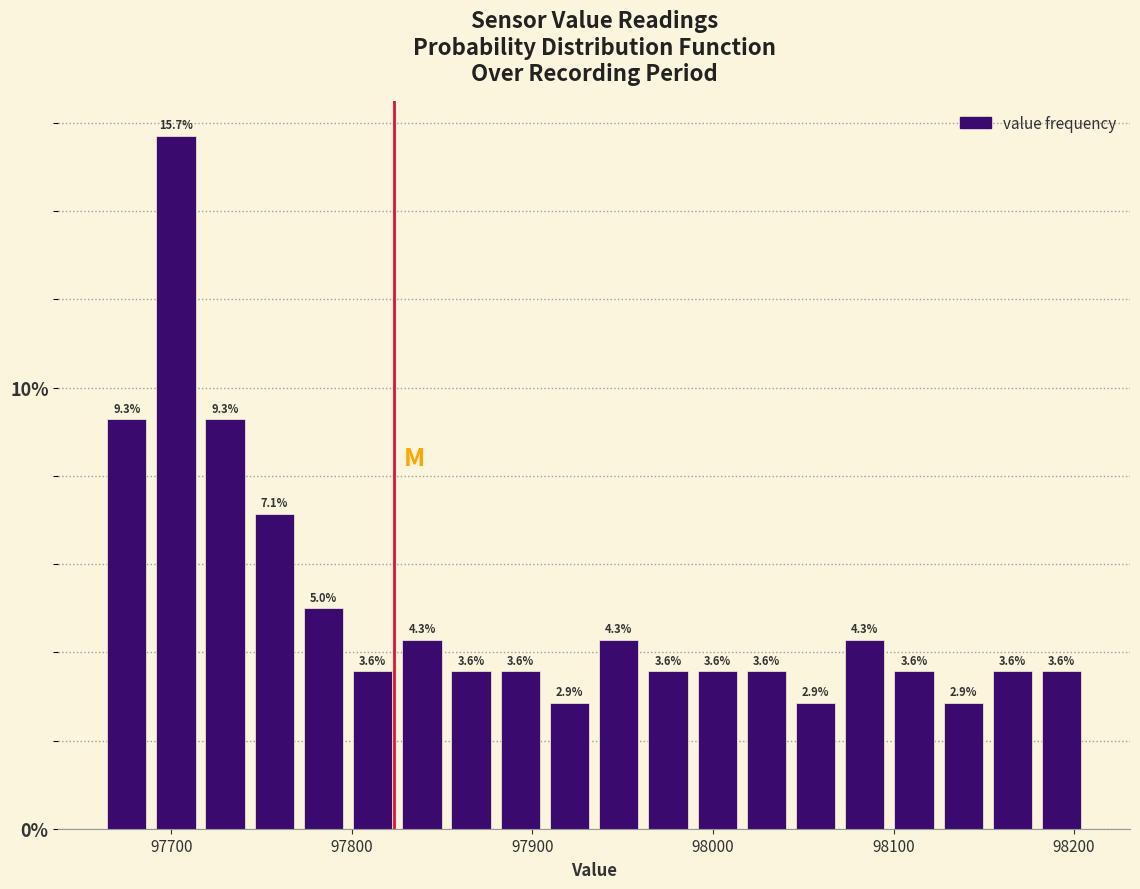

Around what value on the x-axis is the tallest bar? Give the approximate position of its centre, as read against the axis.

97700